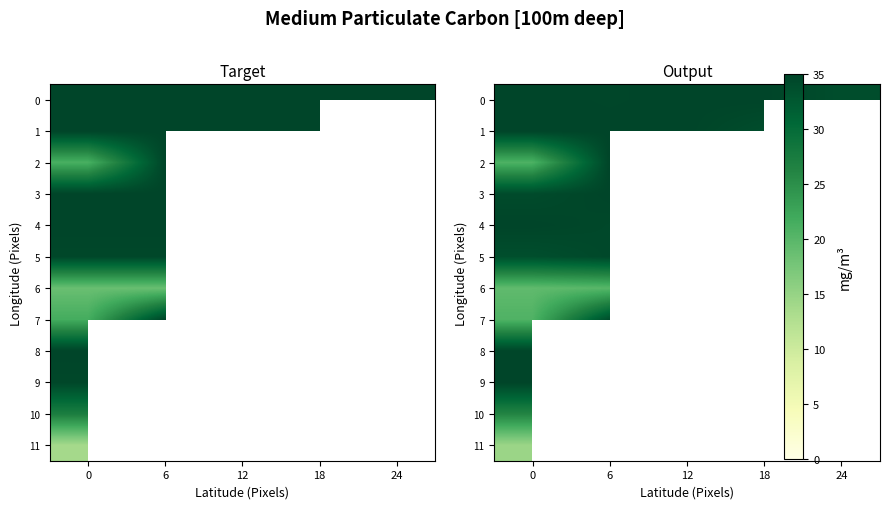

Is it true that 4 equals 34.6 at 6?

True